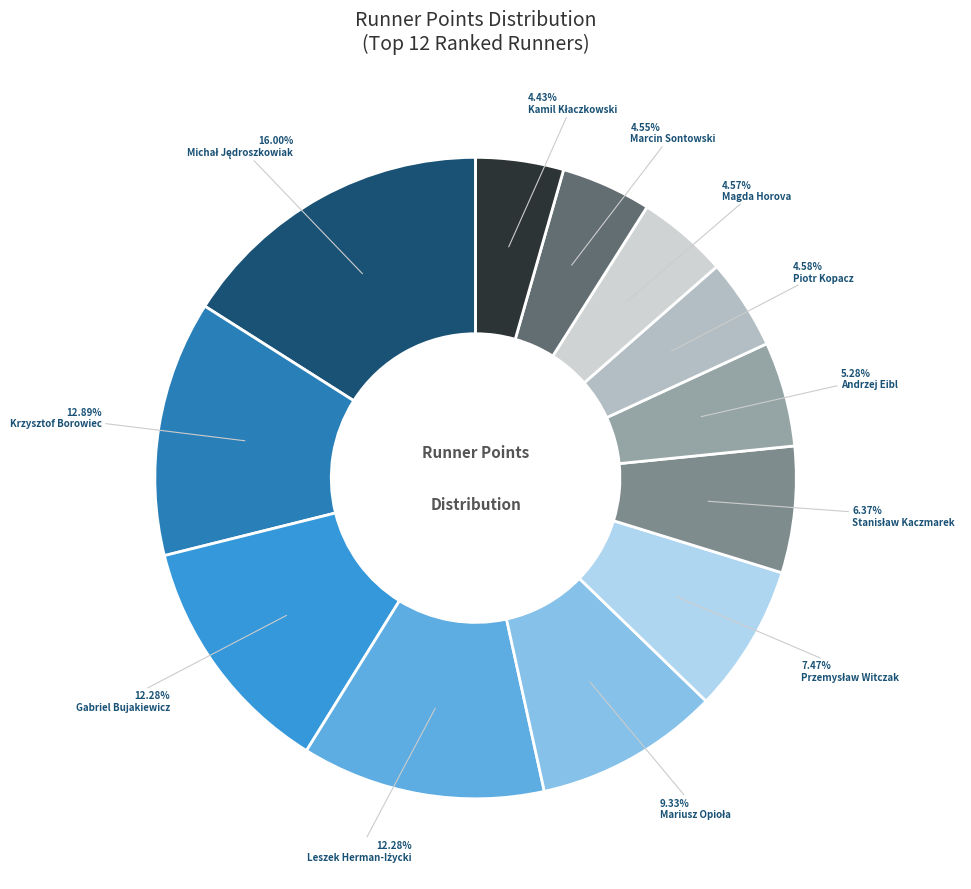

Does any single category account for the majority?

No